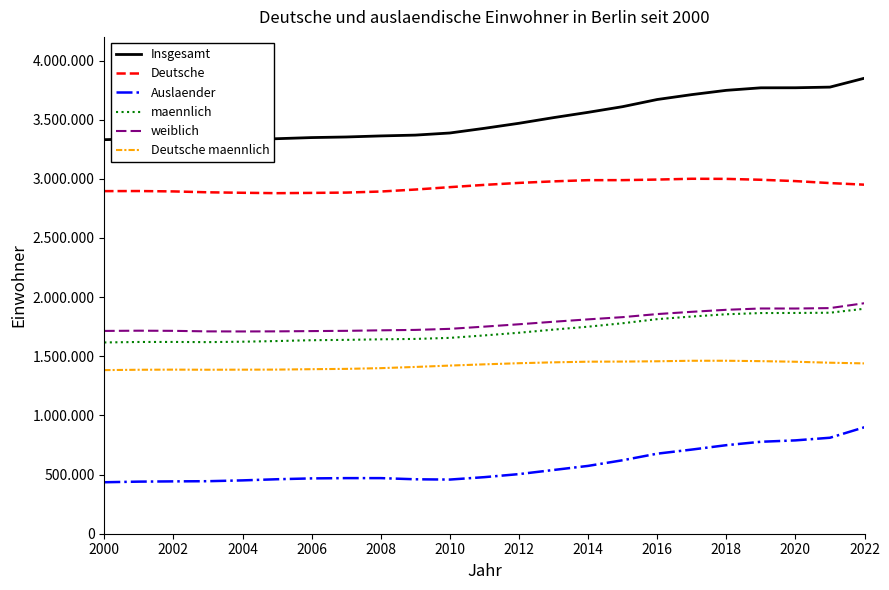

What is the approximate value of maennlich at 2014?

1750121